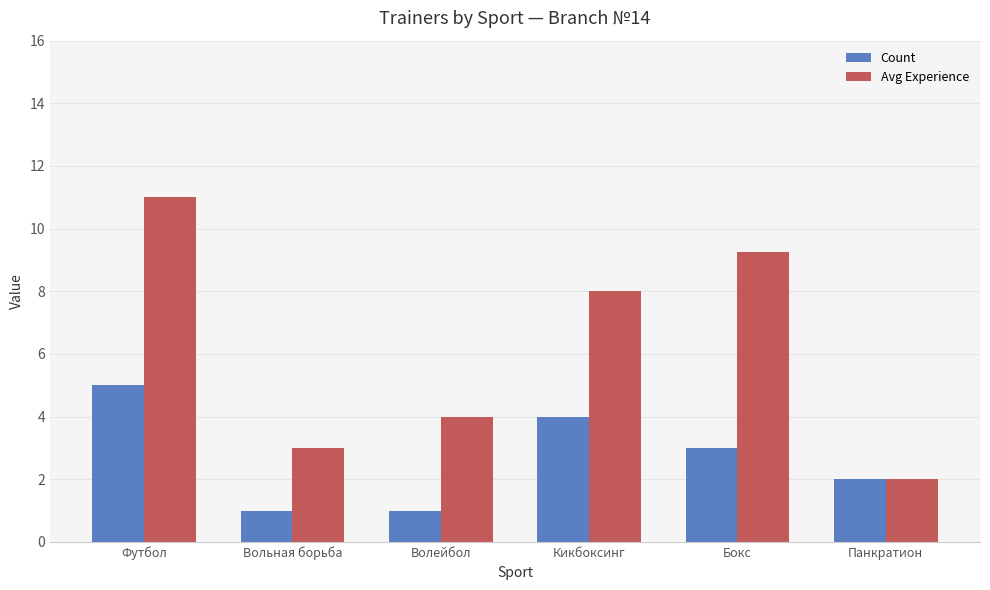

What is the sum of the Avg Experience values at Волейбол and Футбол?

15.0